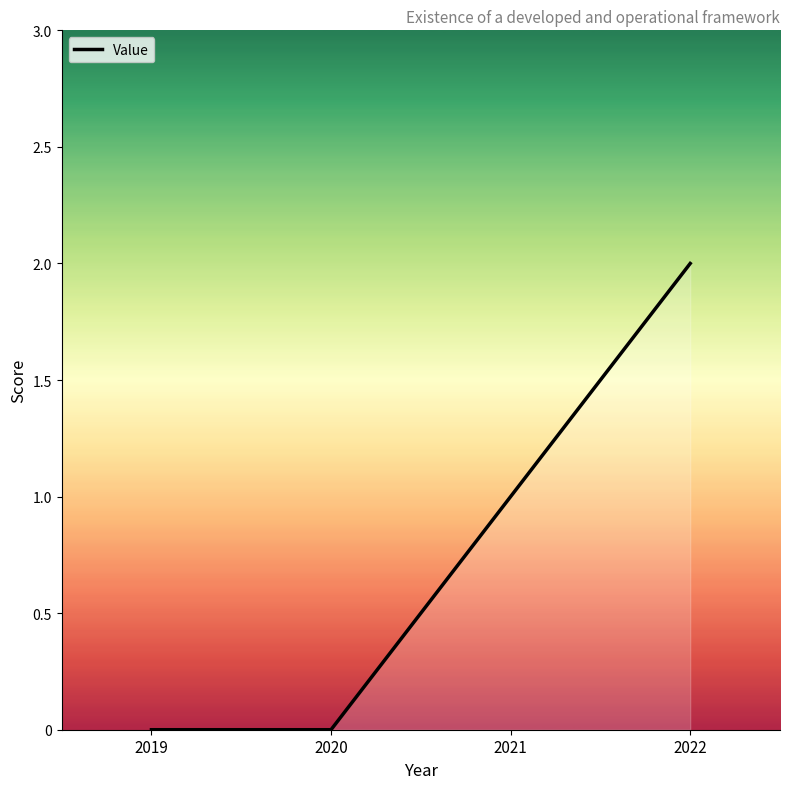

True or false: the data has more than 0 interior local peaks.

False